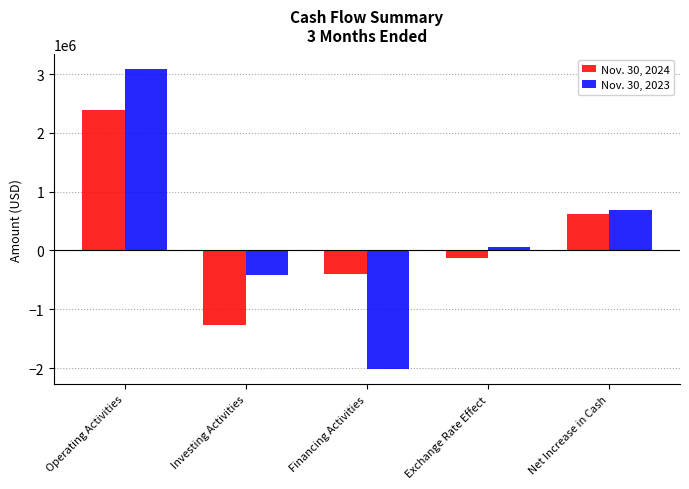

What is the sum of the Nov. 30, 2023 values at Investing Activities and Net Increase in Cash?

263987